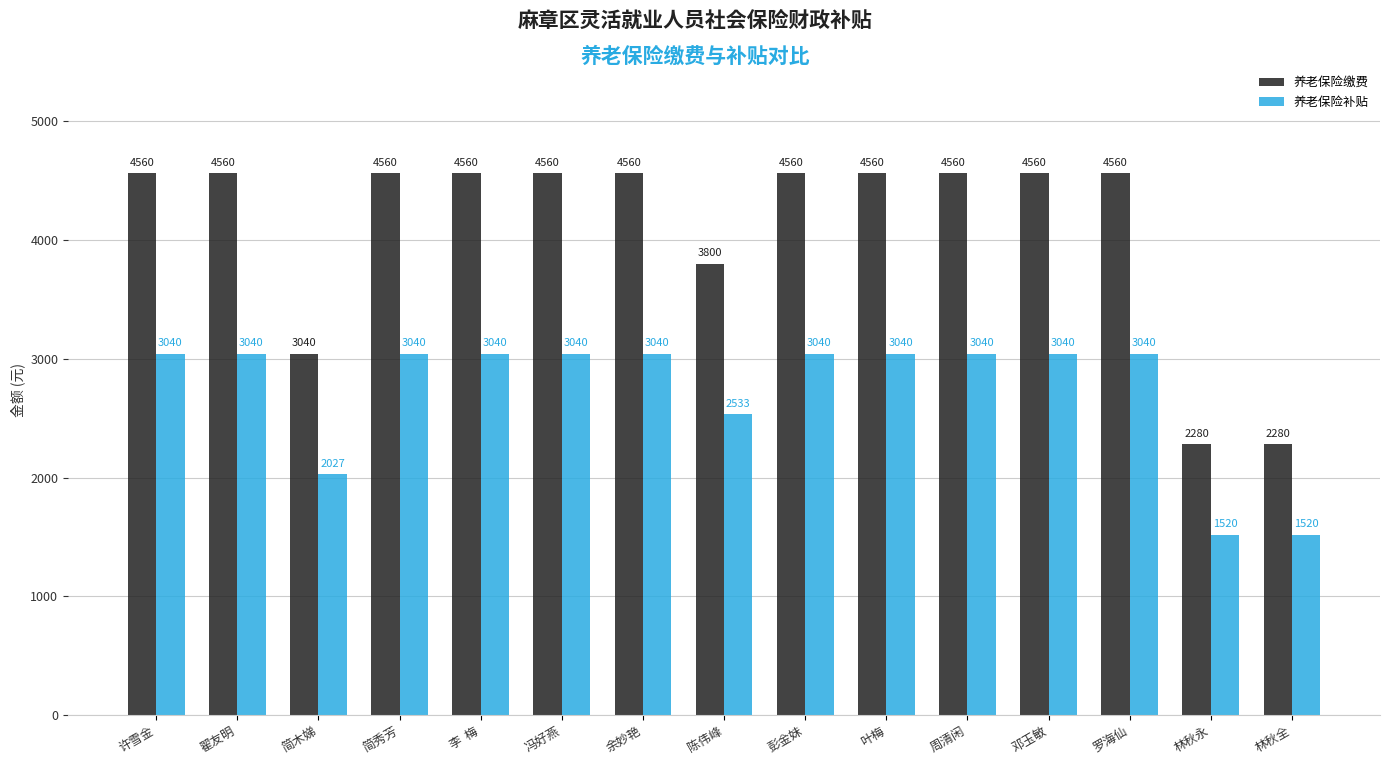

Which series has the largest range (max minus min)?

养老保险缴费